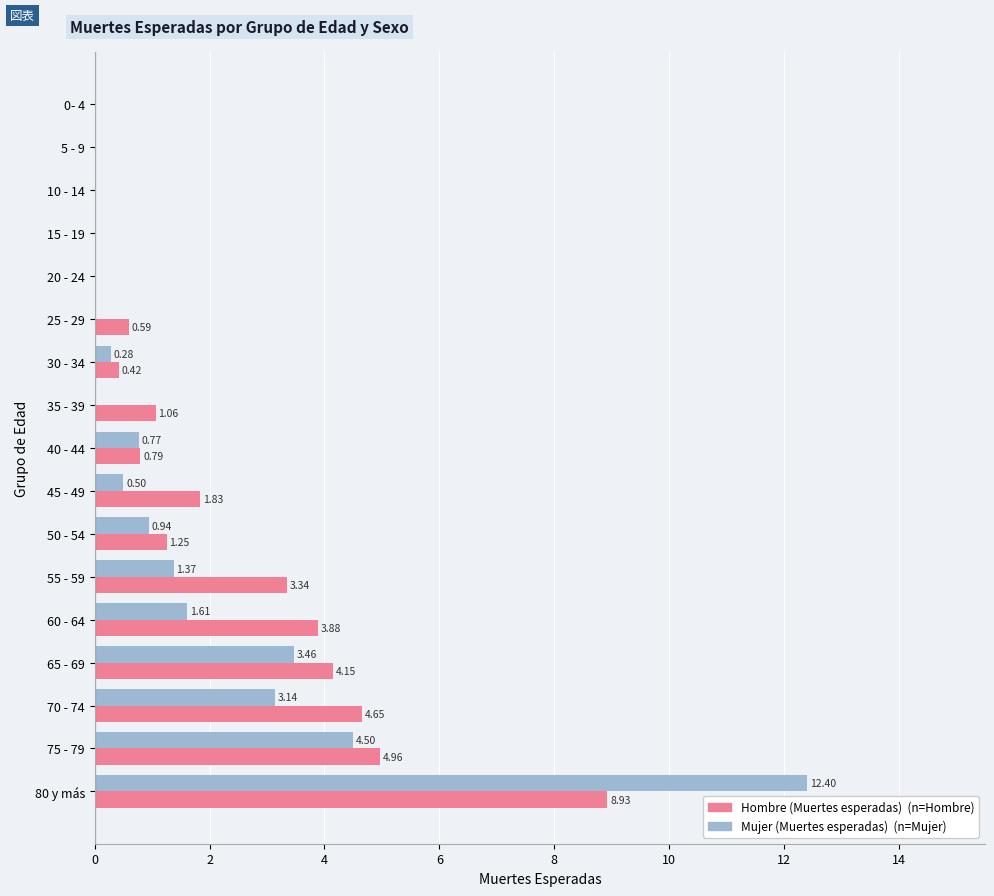

What is the total value across all series at 55 - 59?

4.7